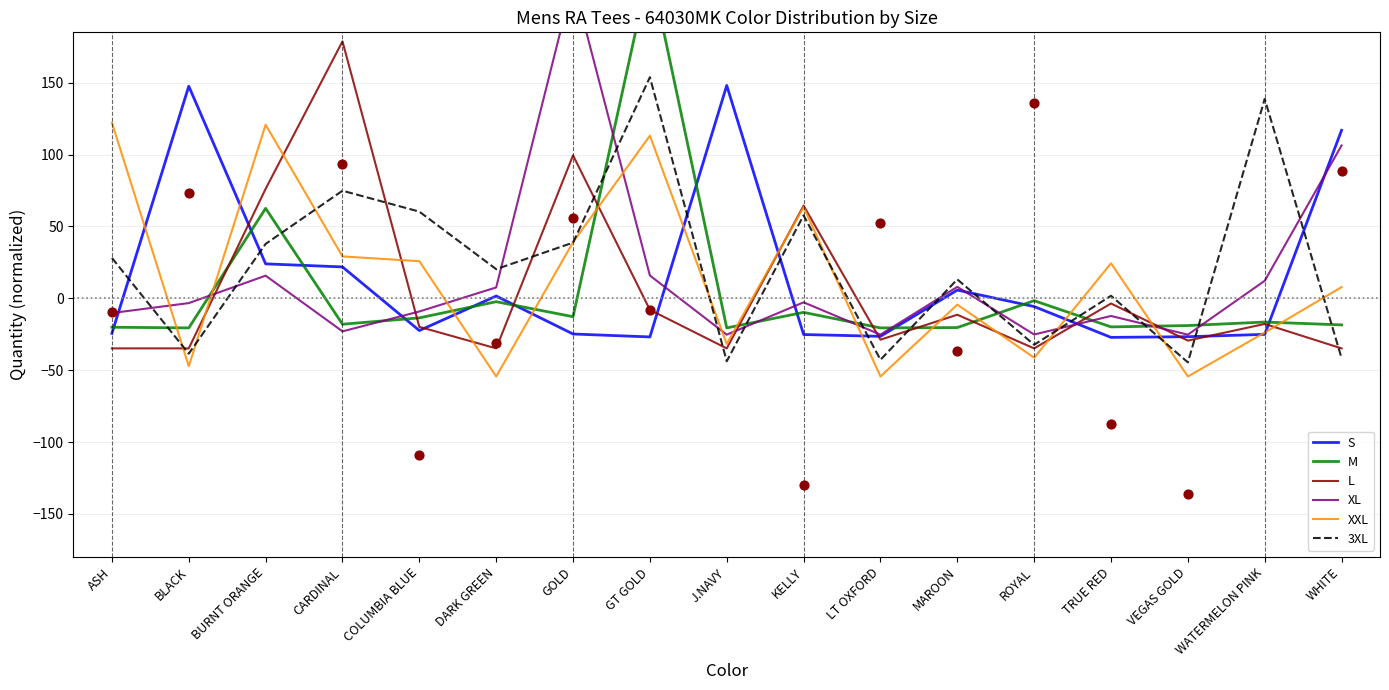

What is the total value across all series at CARDINAL?

263.4